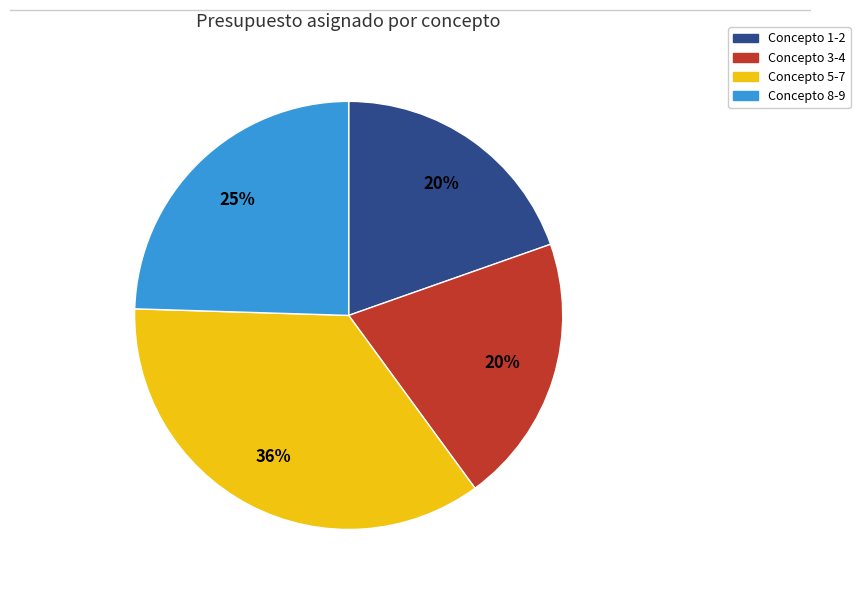

Does any single category account for the majority?

No